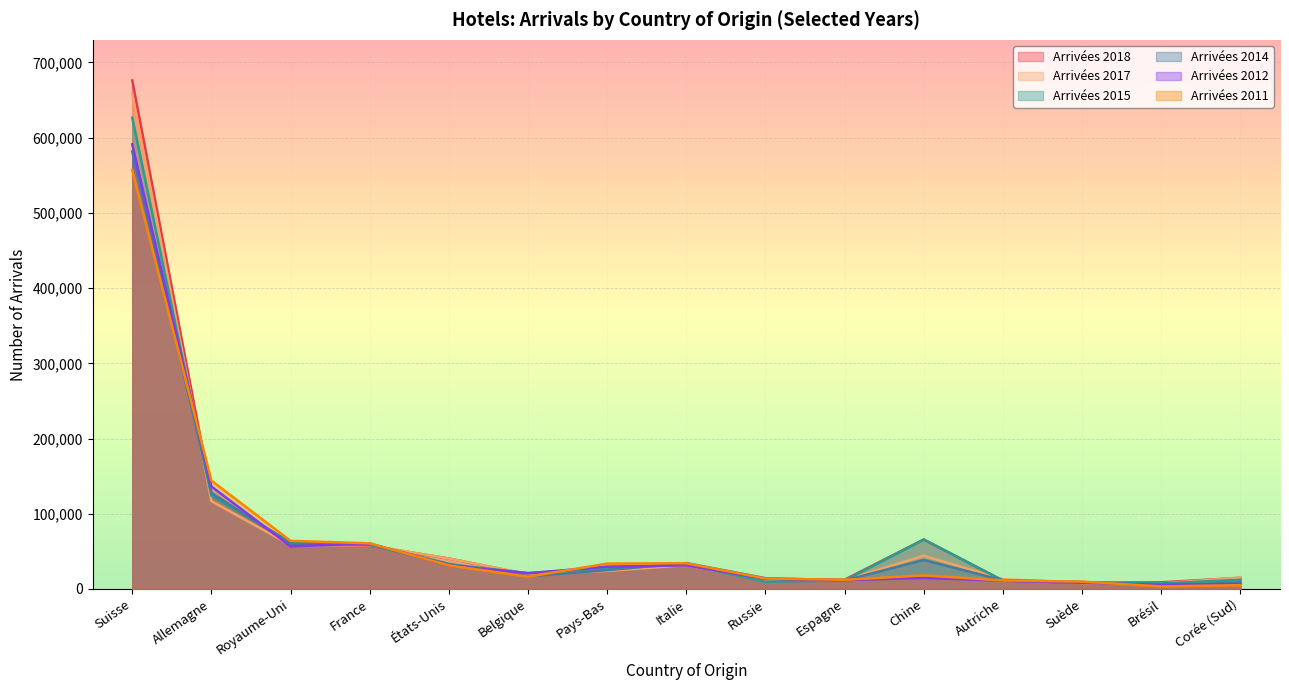

Where does the Arrivées 2017 series first go above 24032?

Suisse